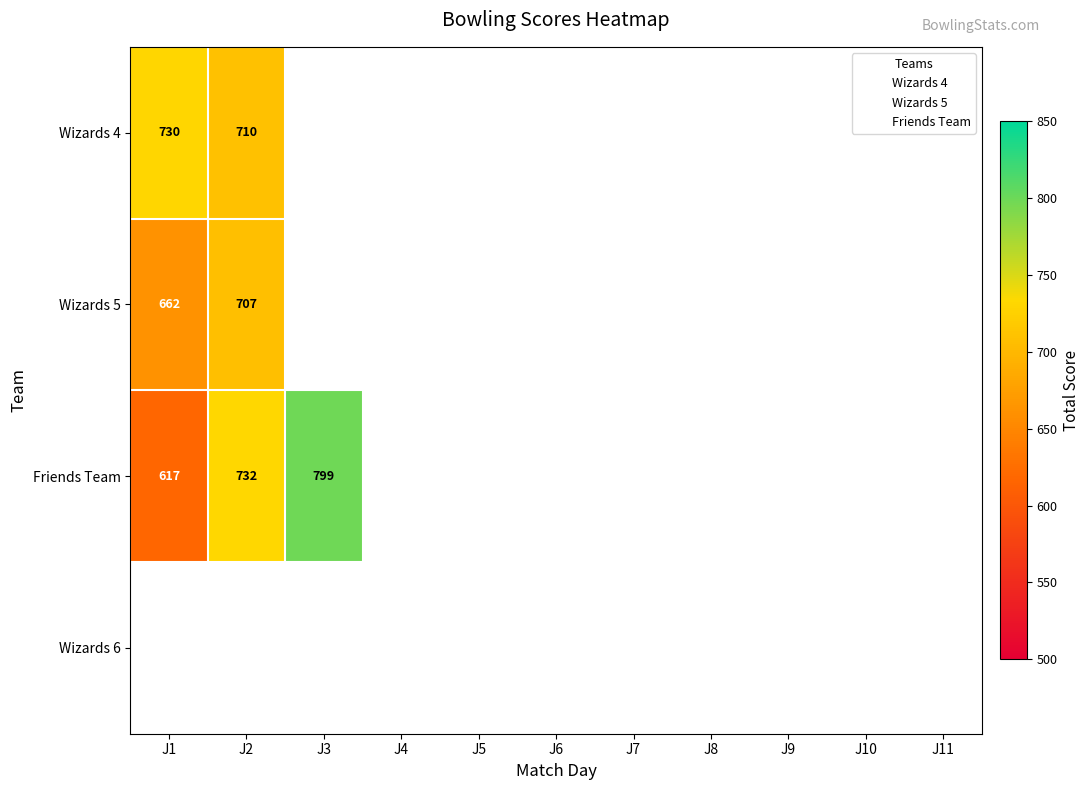

Which series has the largest range (max minus min)?

Friends Team